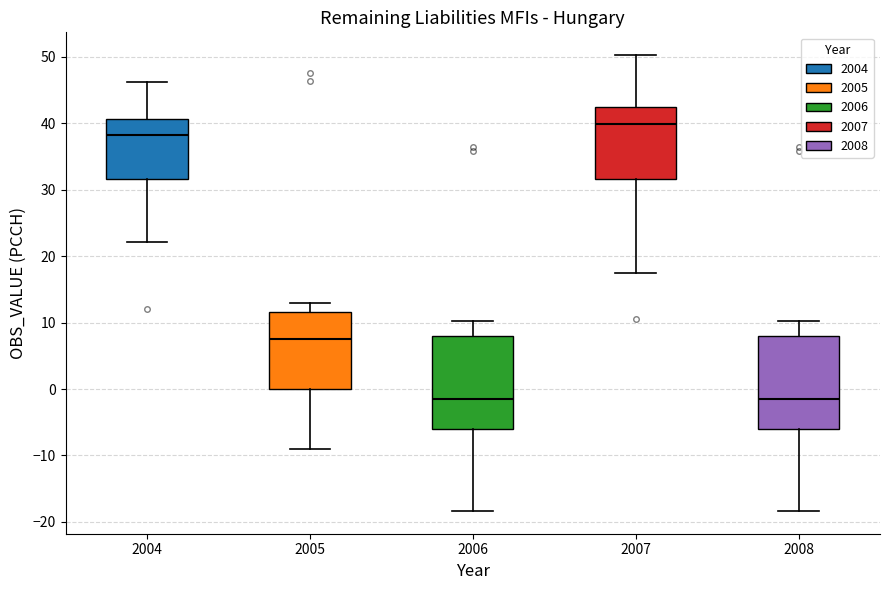

Reading left to right, read every box against the y-axis: the position of its median line, the range the box covers, and the ends of its whiskers. The values are not printed on the chart, so give them approximately, as read against the axis.

2004: median 38, box 32 to 41, whiskers 22 to 46
2005: median 7, box 0 to 12, whiskers -9 to 13
2006: median -2, box -6 to 8, whiskers -18 to 10
2007: median 40, box 32 to 42, whiskers 17 to 50
2008: median -2, box -6 to 8, whiskers -18 to 10